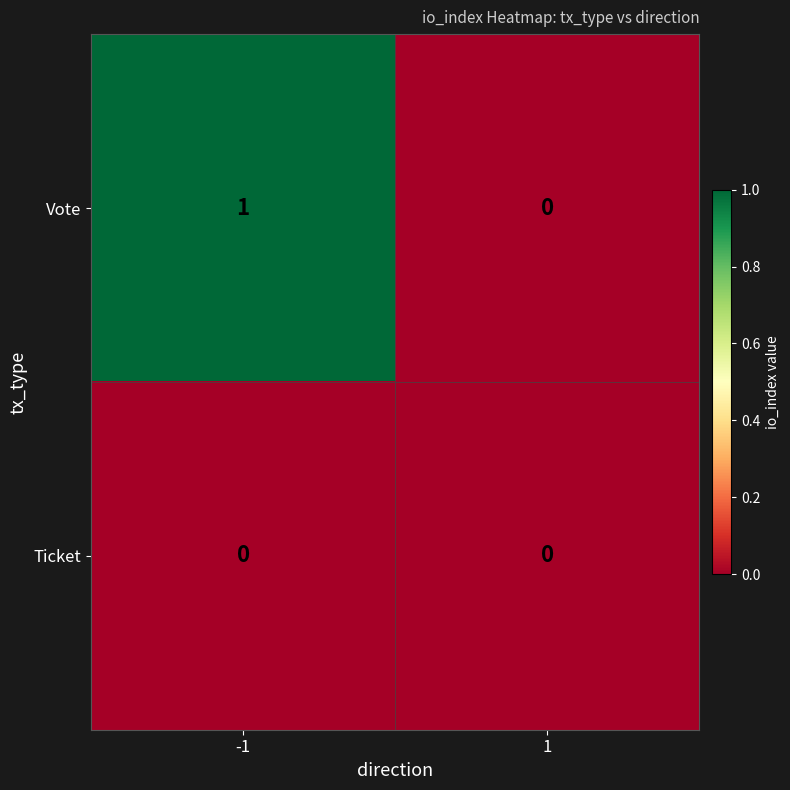

Which series has the largest range (max minus min)?

Vote